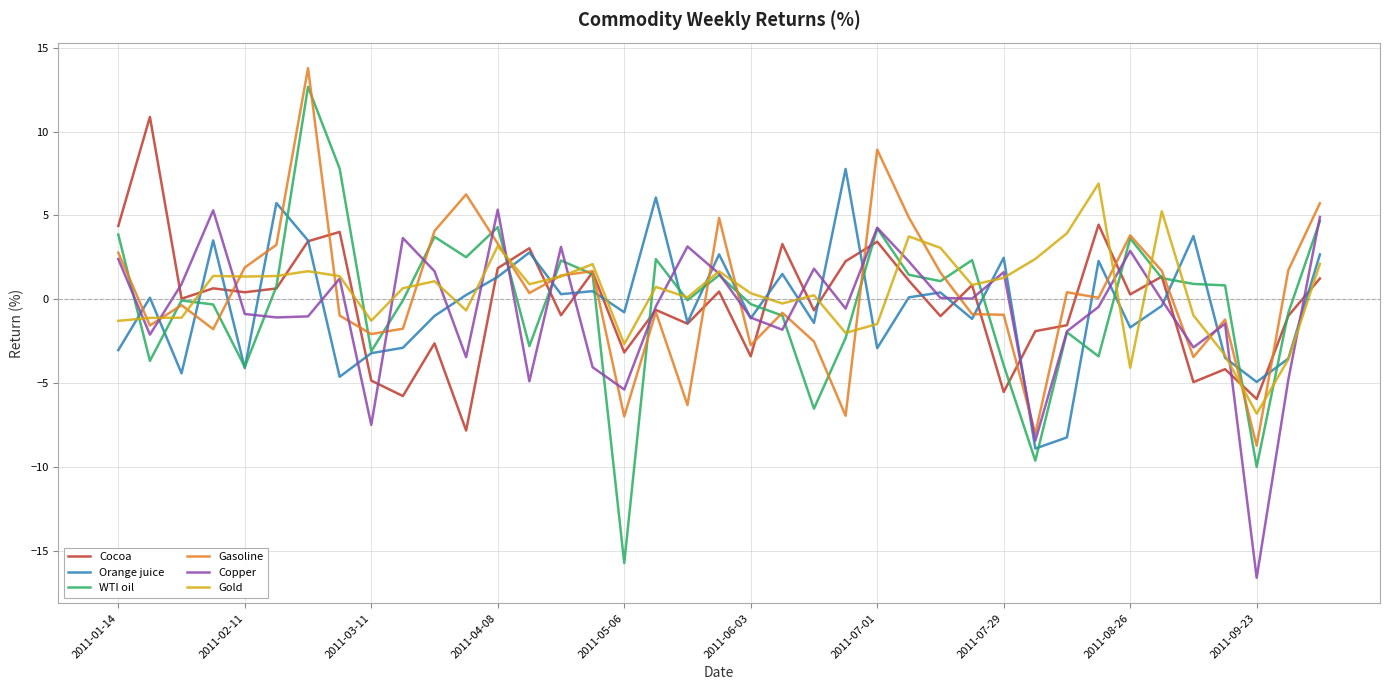

What is the lowest value of the Gasoline series?

-8.7